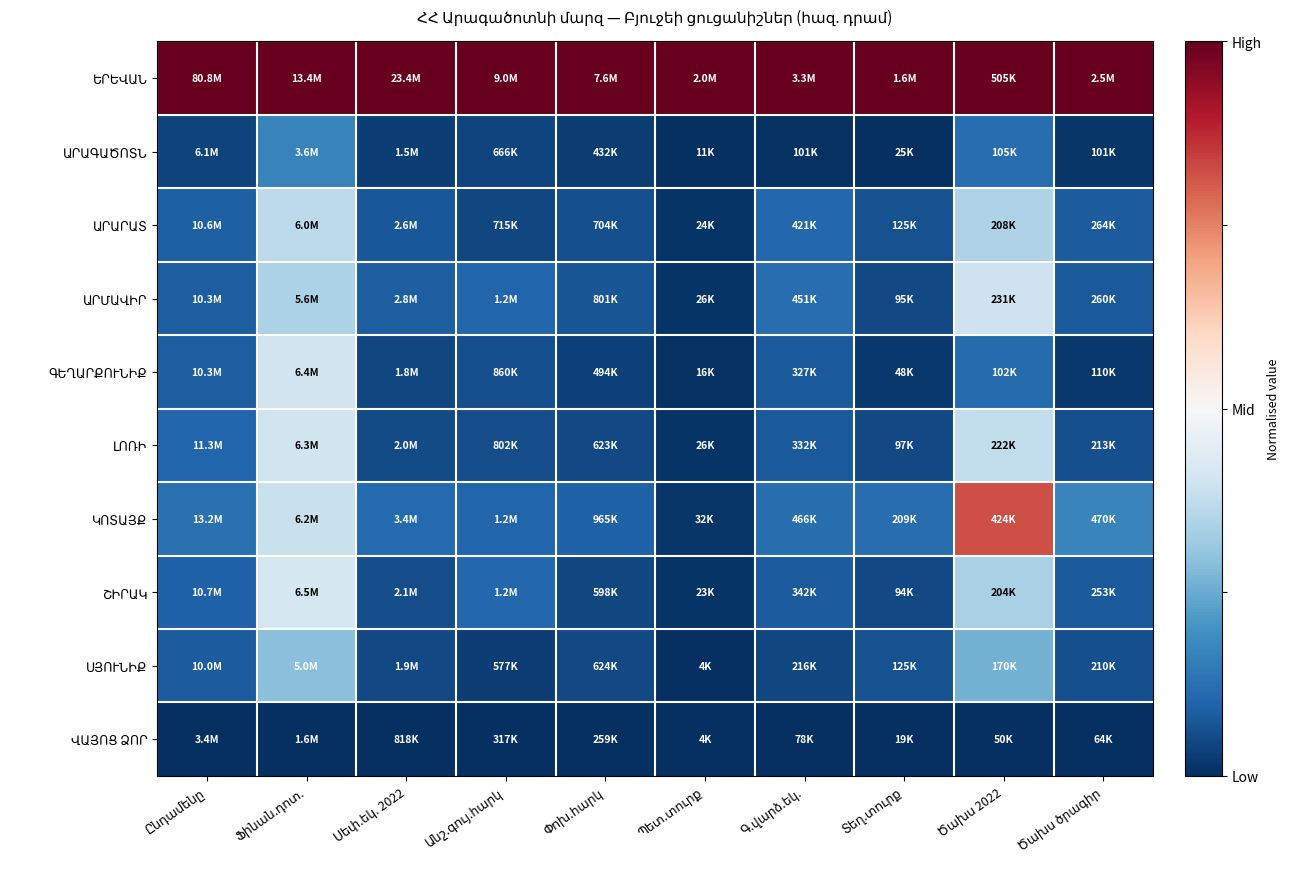

Is it true that ԵՐԵՎԱՆ equals 1.0 at Ծախս ծրագիր?

True